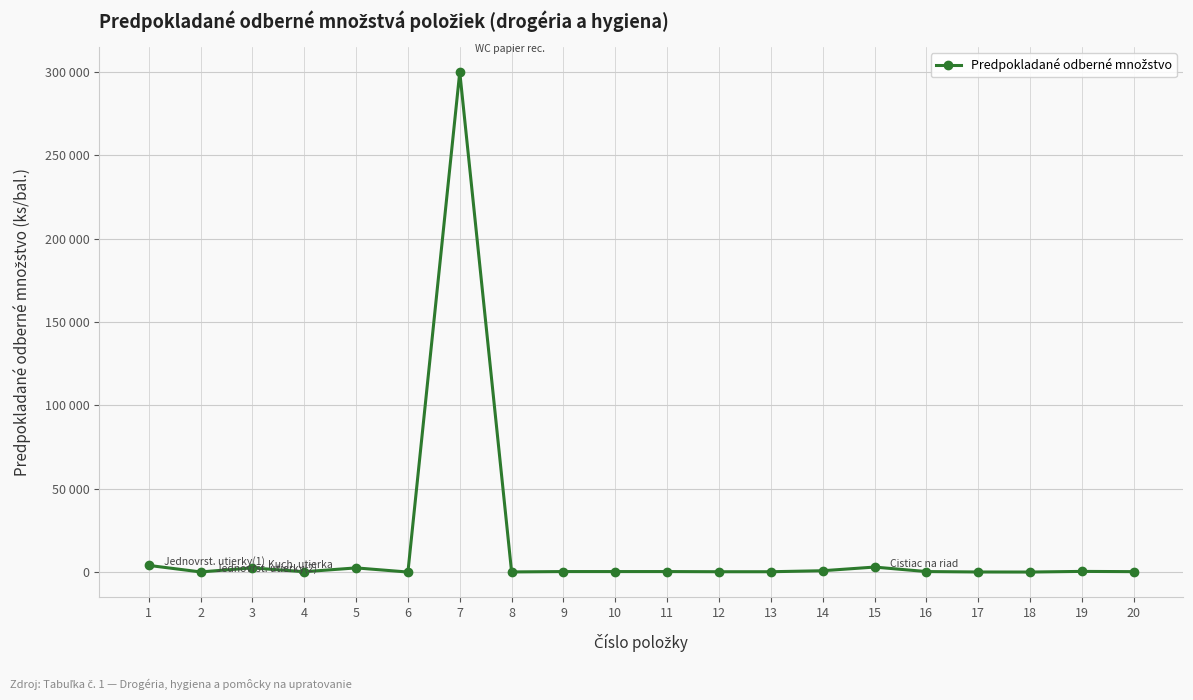

True or false: the data shows 521 at 16.

False